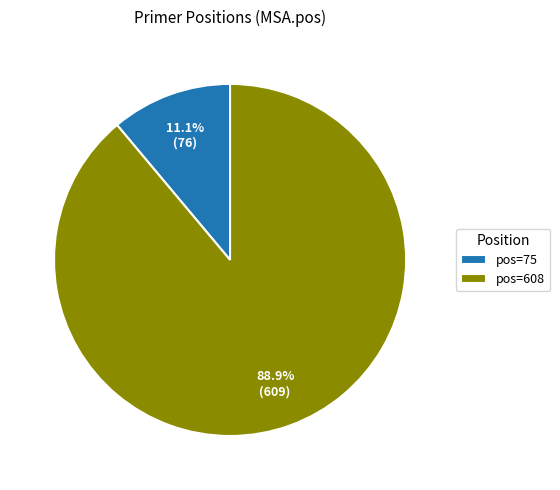

How many slices are in this pie chart?

2